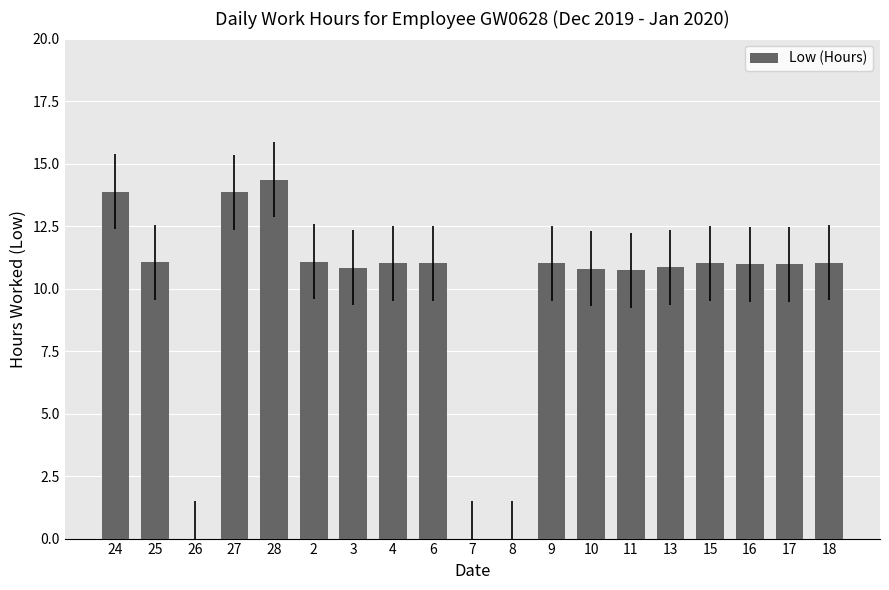

What is the sum of all values?

184.5